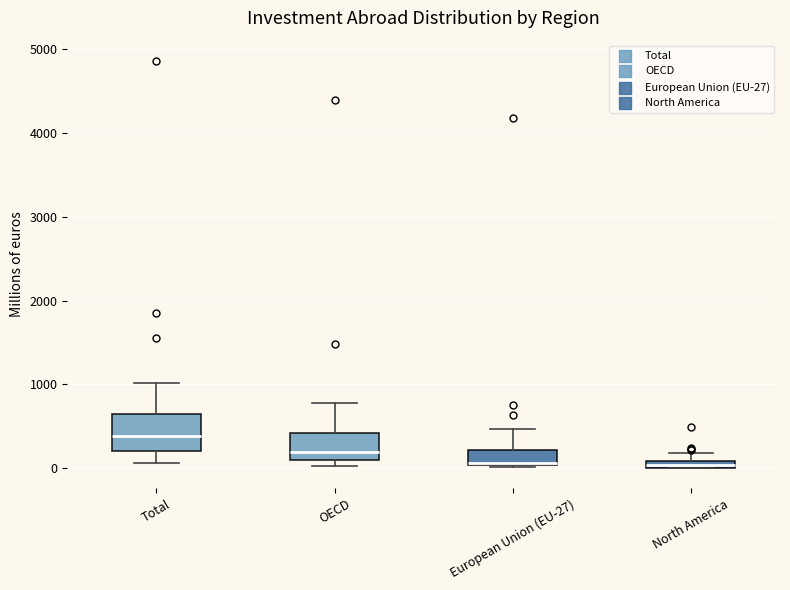

Which box is the tallest, from its lower edge to its upper edge?

Total